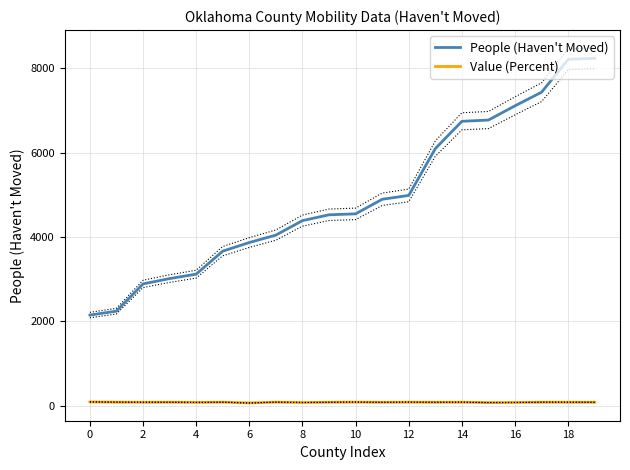

The Value (Percent) series shows 70.9 at 6. True or false?

True